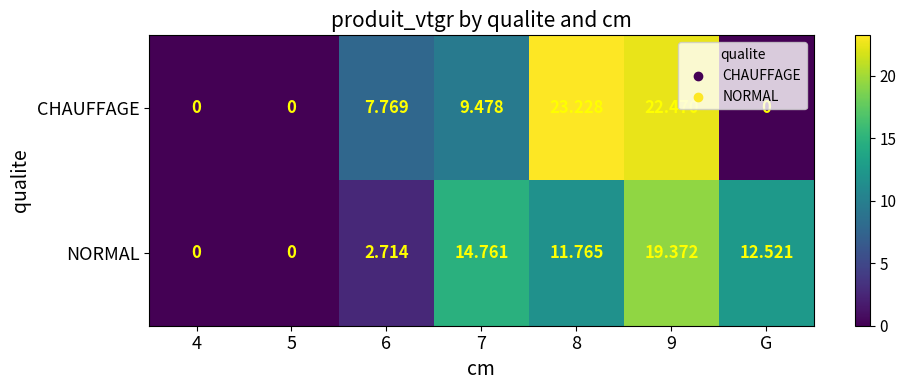

Which series has the largest range (max minus min)?

CHAUFFAGE